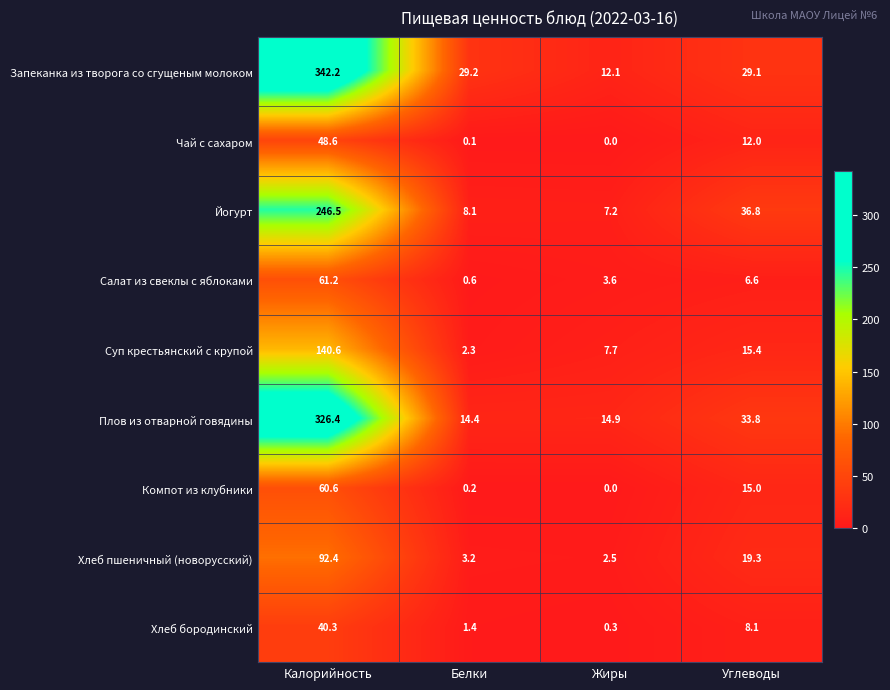

Which series has the largest total across all categories?

Запеканка из творога со сгущеным молоком